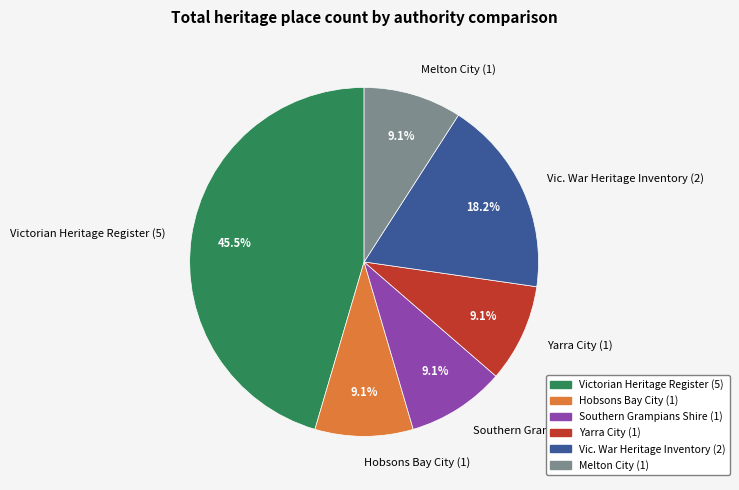

Approximately how many times larger is the value at Victorian Heritage Register (5) compared to Yarra City (1)?

5.0